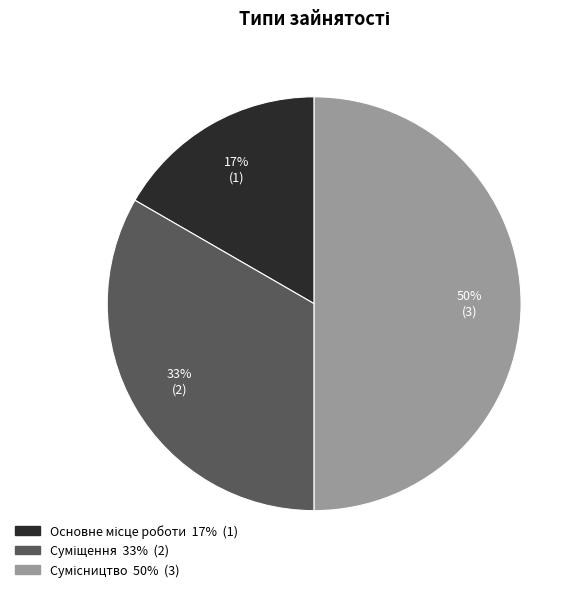

To the nearest percent, what is the difference between the largest and smallest slice percentages?

33%